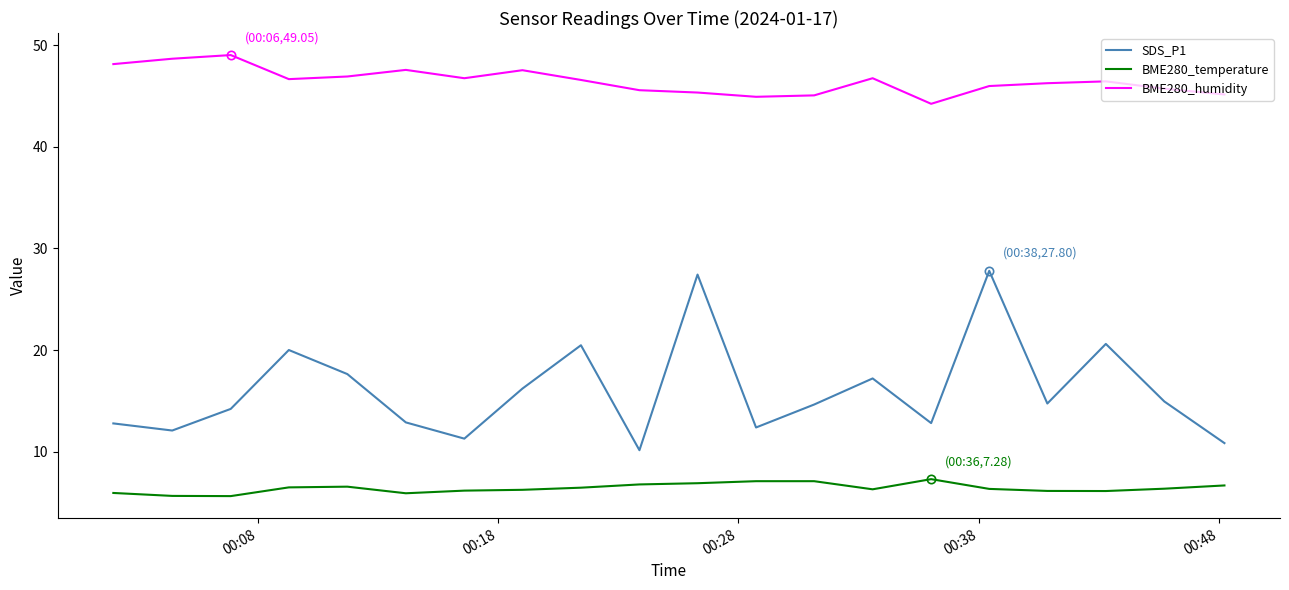

Which series has the largest total across all categories?

BME280_humidity